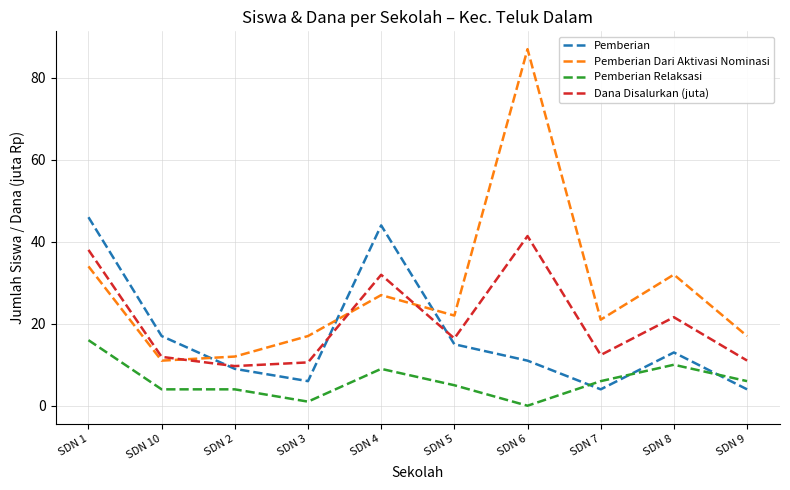

How many lines are shown in the chart?

4